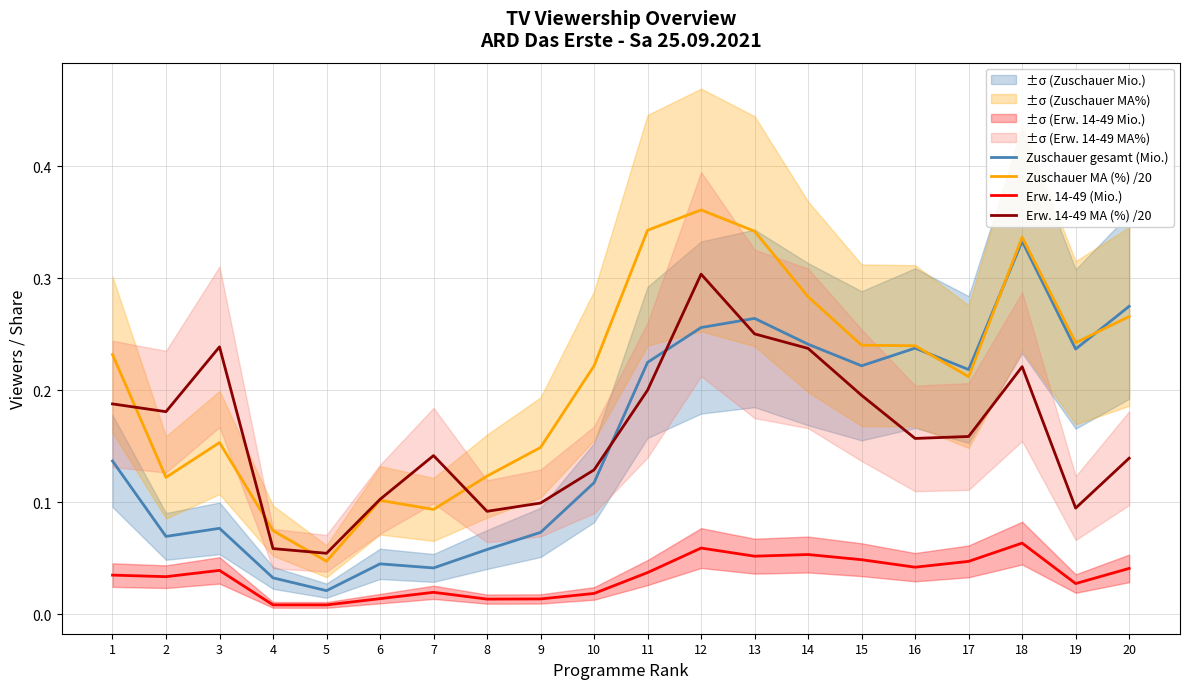

At which label is Erw. 14-49 MA (%) /20 closest to 0?

5